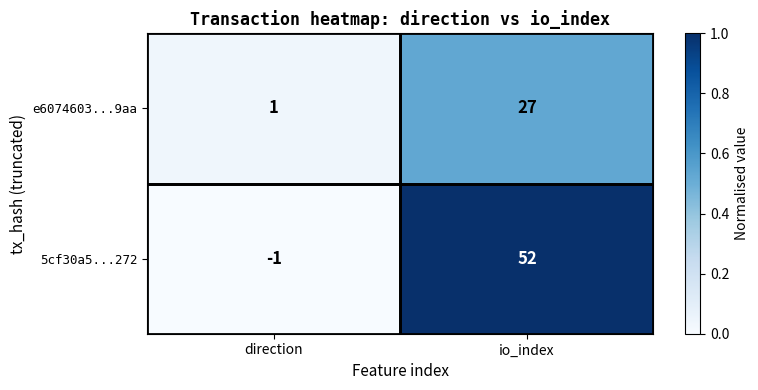

Which series changed the most between direction and io_index?

5cf30a5...272